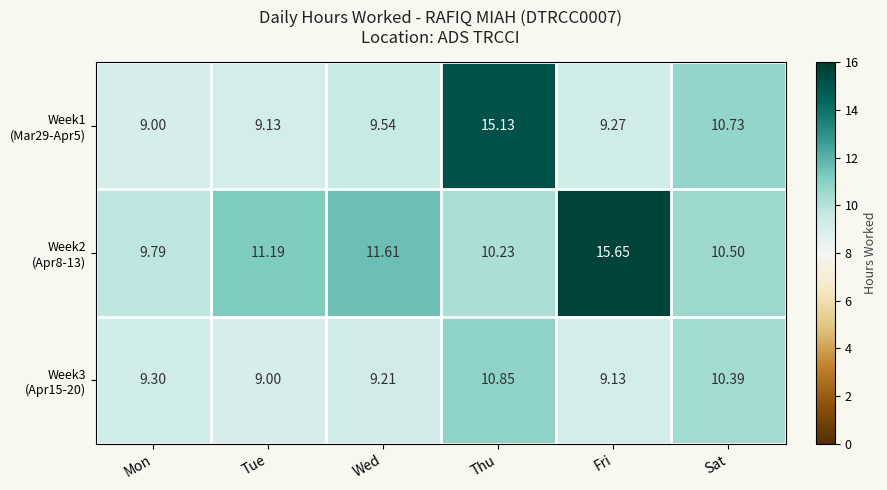

At which category is the sum across all series the highest?

Thu